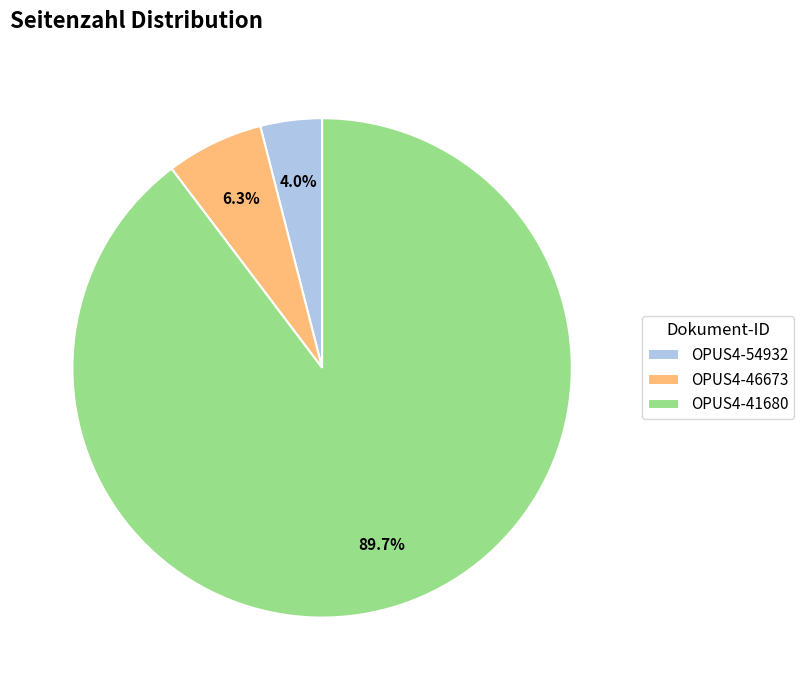

What is the ratio of the value at OPUS4-41680 to the value at OPUS4-46673?

14.2